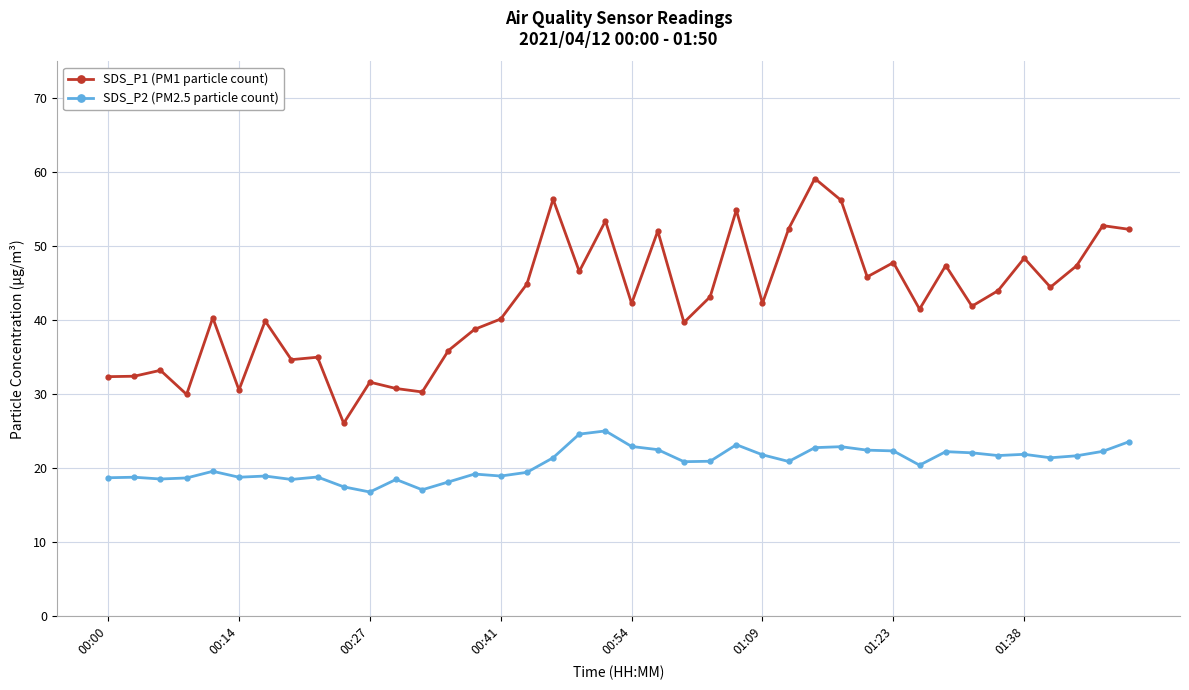

Count the number of data series in this chart.

2